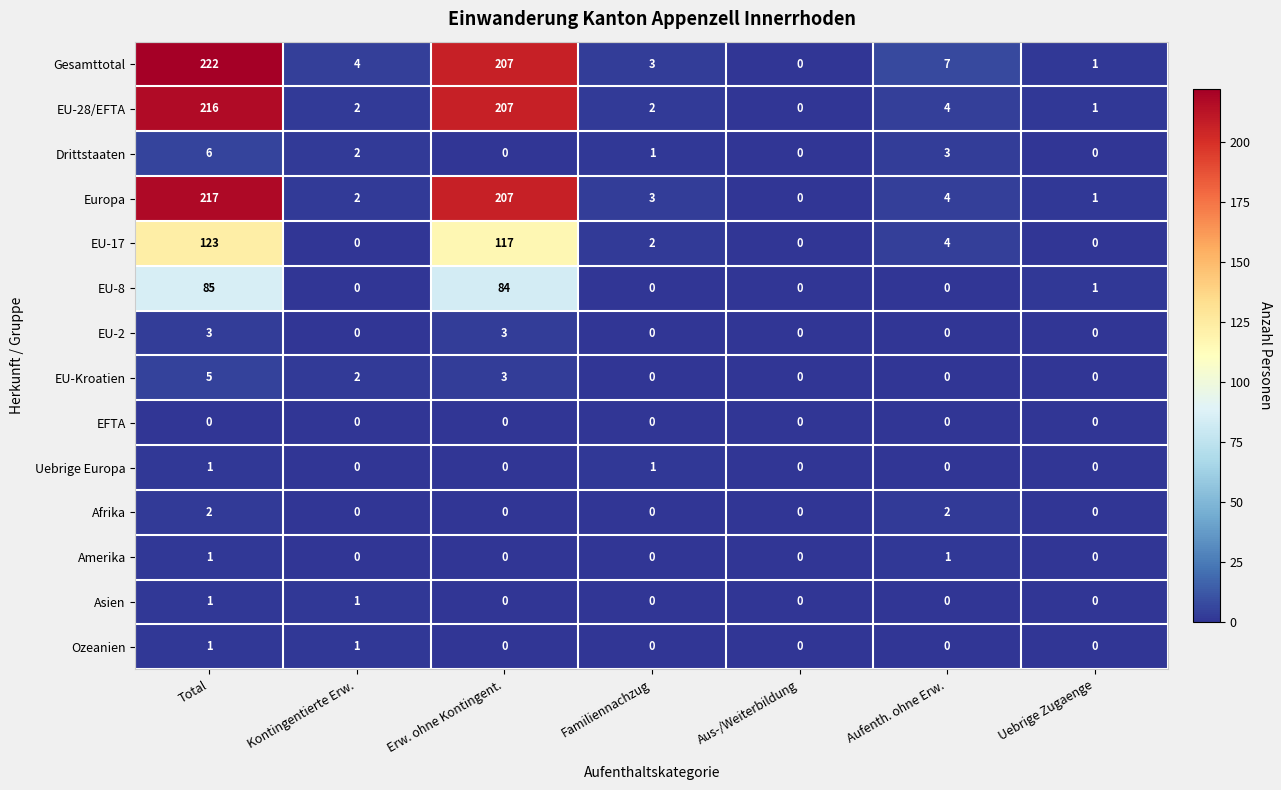

True or false: EU-28/EFTA has a value of 0 at Kontingentierte Erw..

False